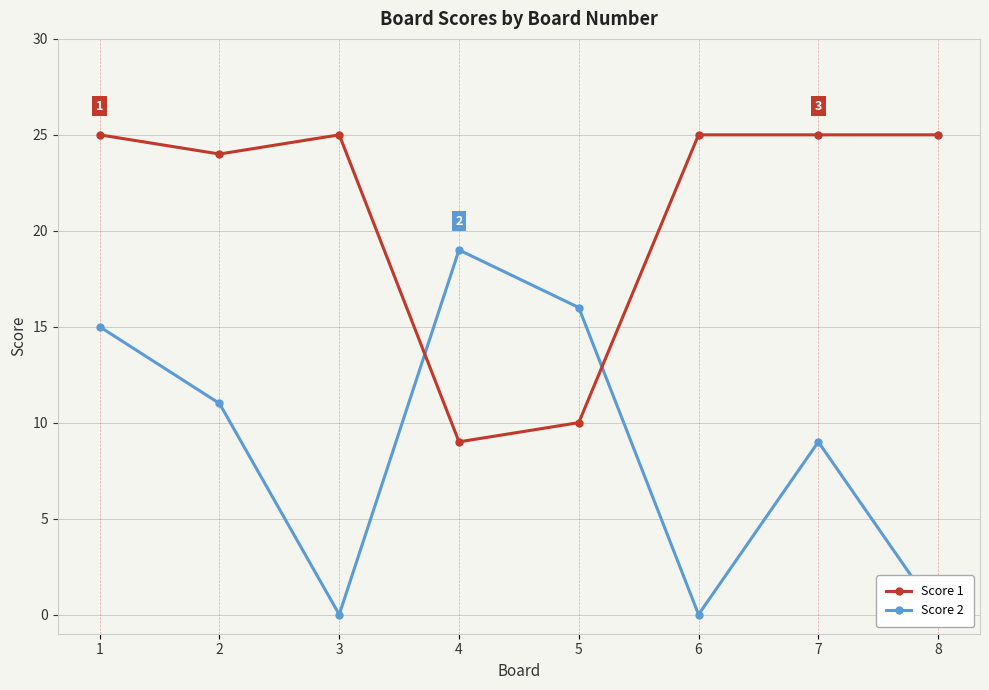

Reading right to left, transcribe all the data shown in this chart.

Score 1: 25	25	25	10	9	25	24	25
Score 2: 0	9	0	16	19	0	11	15